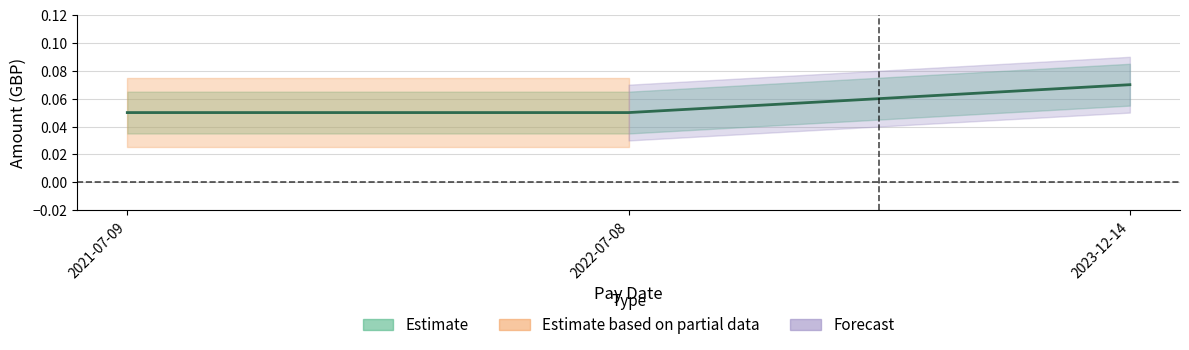

The value at 2022-07-08 is 0.0. True or false?

False